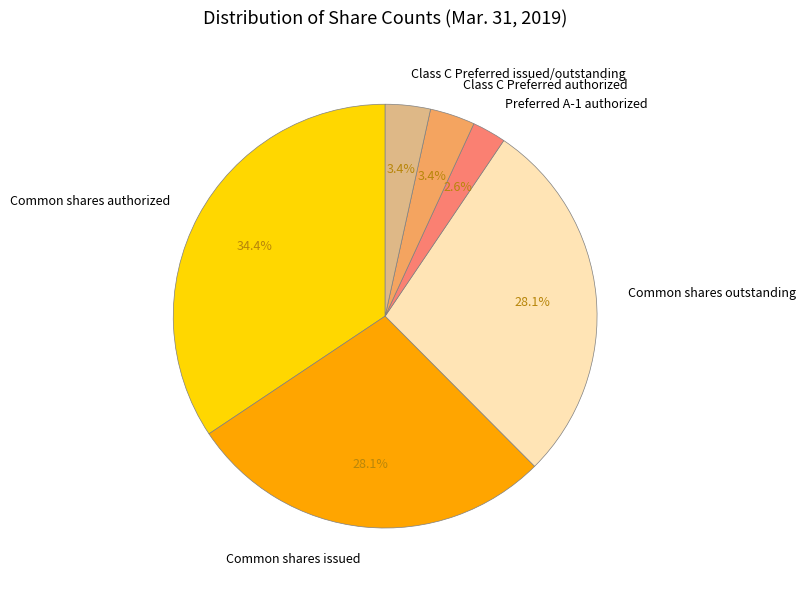

To the nearest percent, what is the difference between the Common shares issued and Common shares authorized slice percentages?

6%